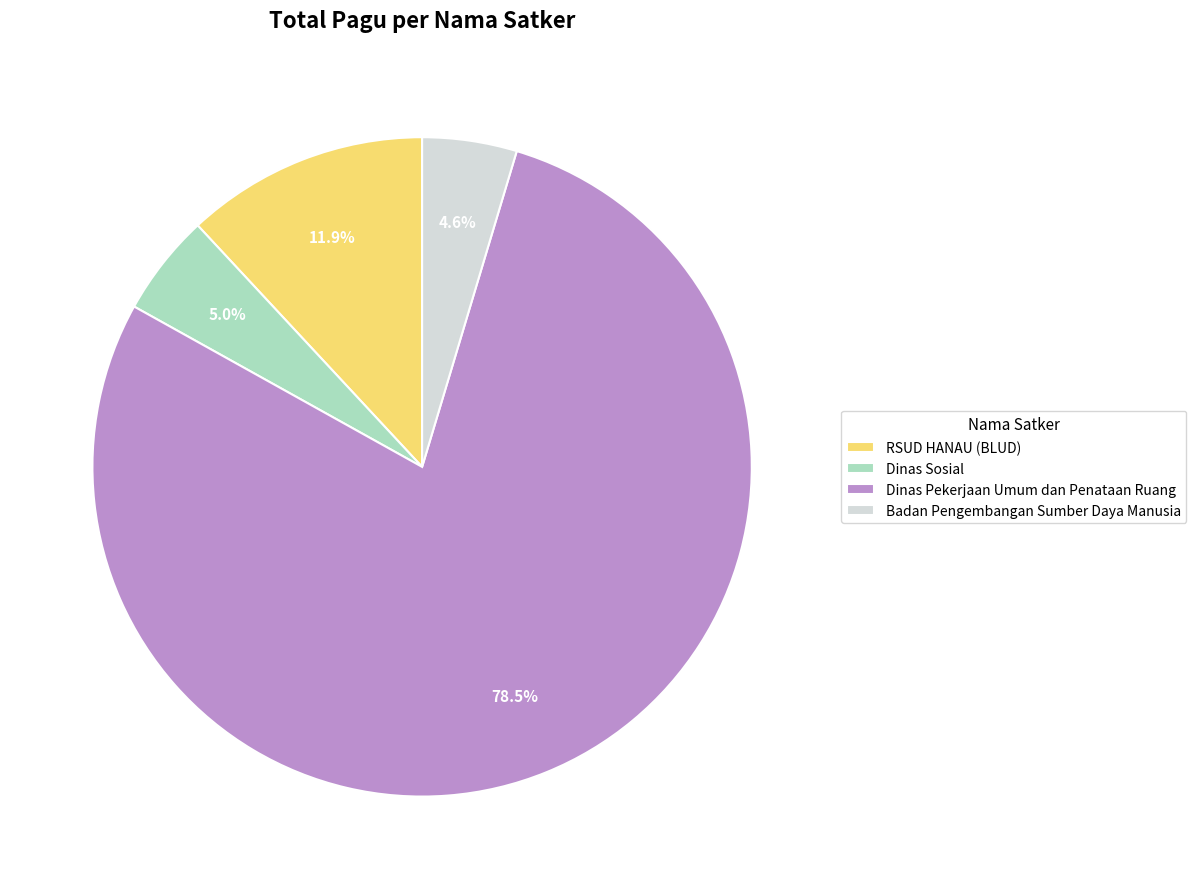

Which category has the biggest portion of the pie?

Dinas Pekerjaan Umum dan Penataan Ruang